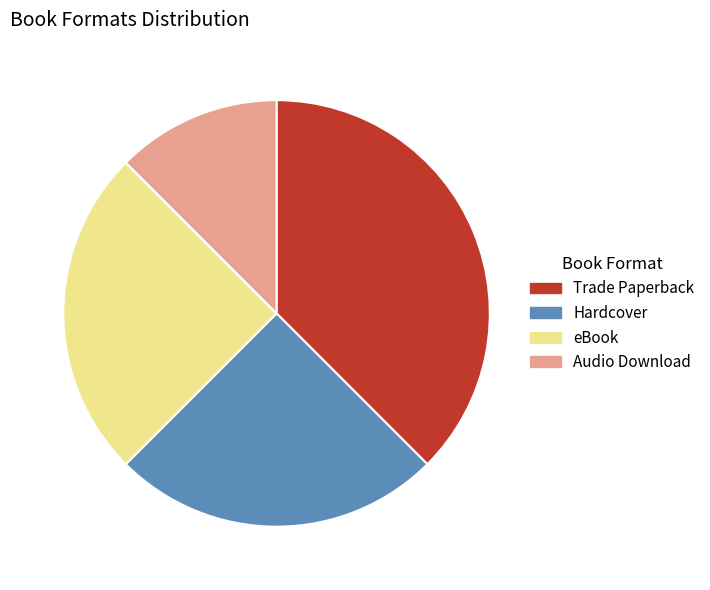

What is the smallest slice in the pie chart?

Audio Download